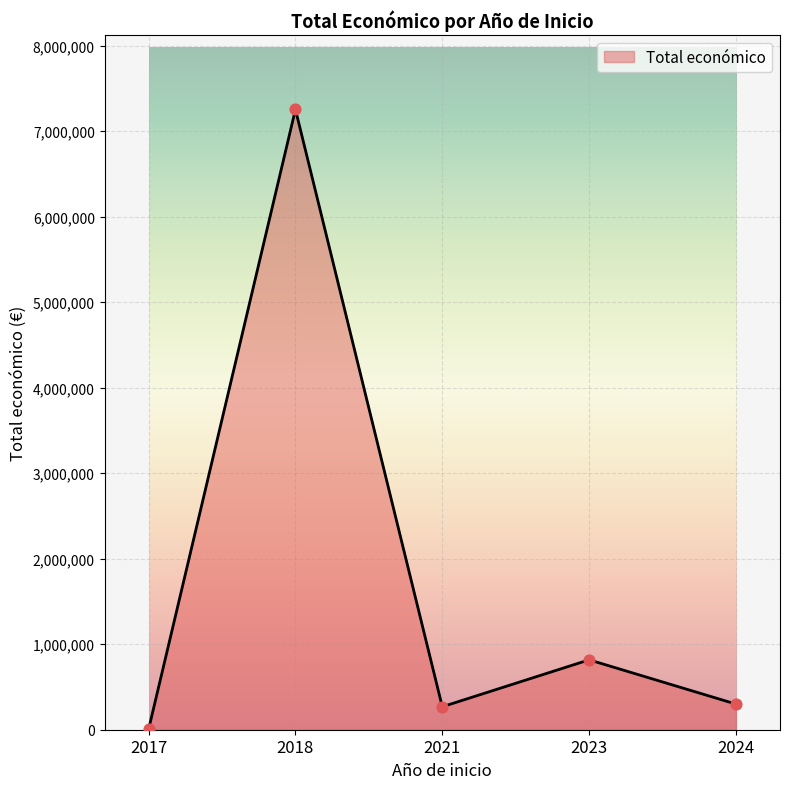

What is the change in value from 2021 to 2023?

+548669